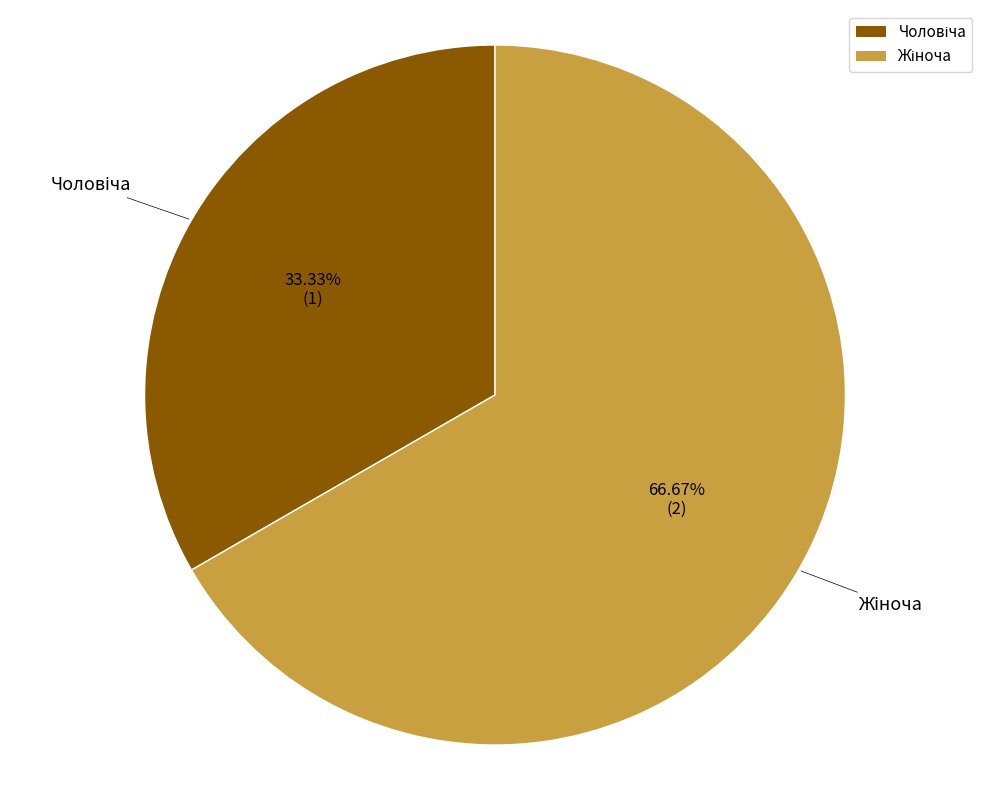

Is there a majority slice in this chart?

Yes